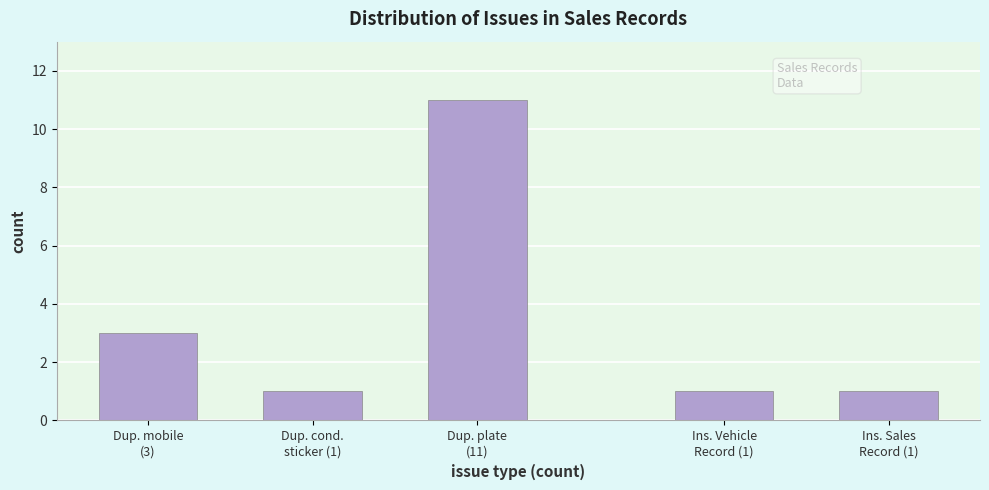

Reading right to left, what are all the values shown in this chart?

1	1	11	1	3